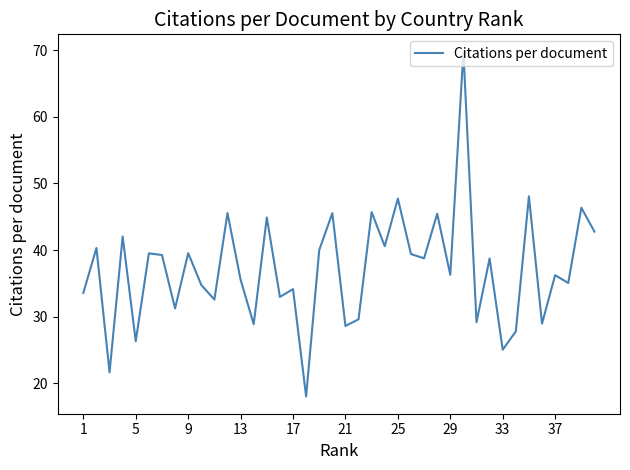

What is the greatest value displayed?

69.8